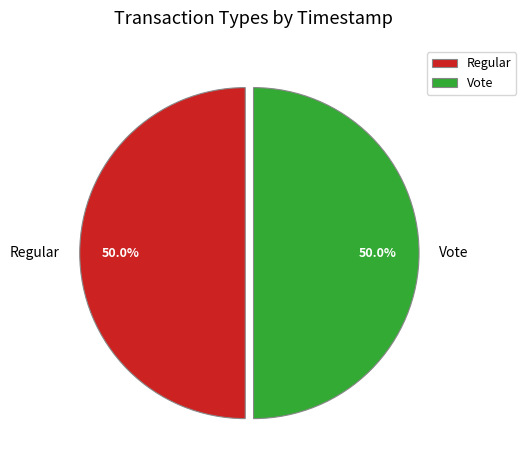

How much of the chart is everything except Vote?

50.0%